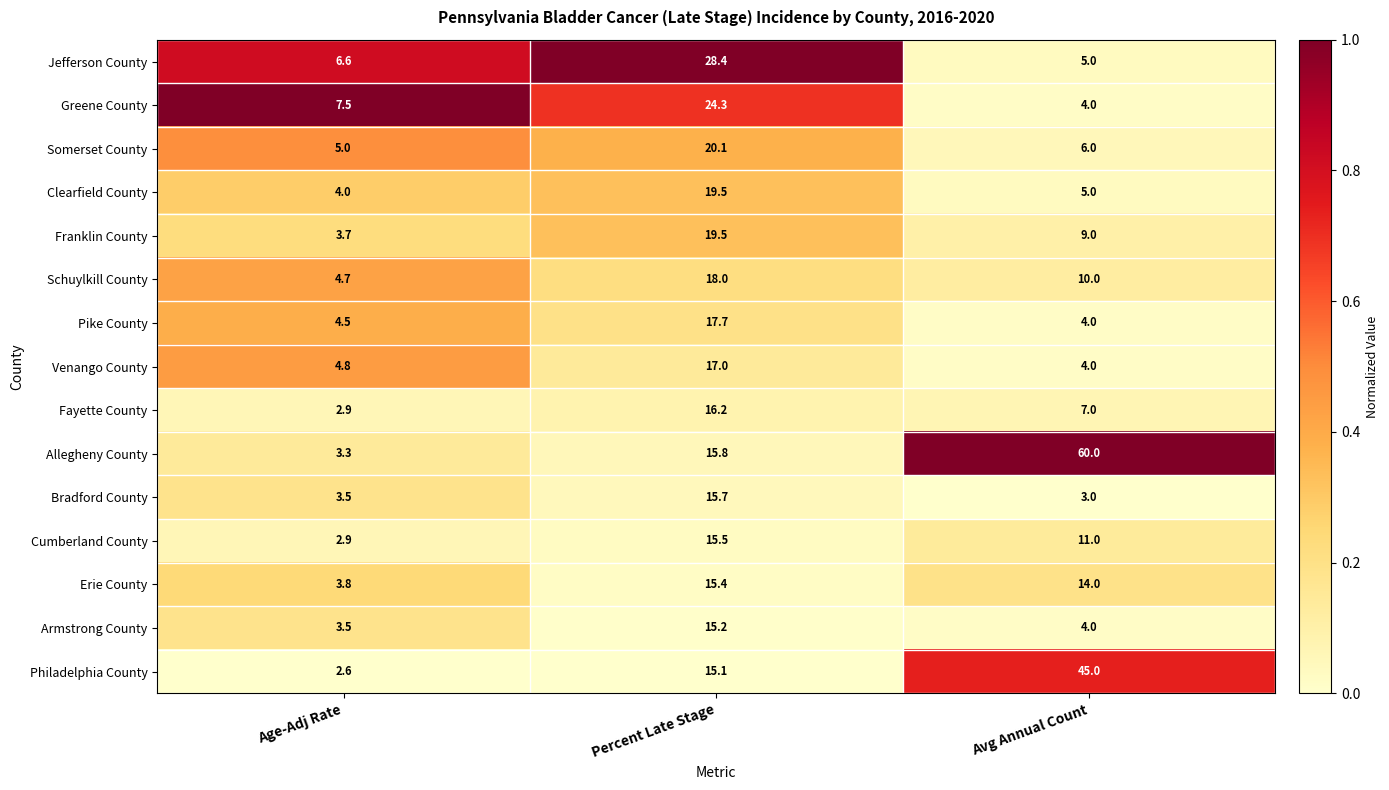

At which category is the sum across all series the highest?

Percent Late Stage